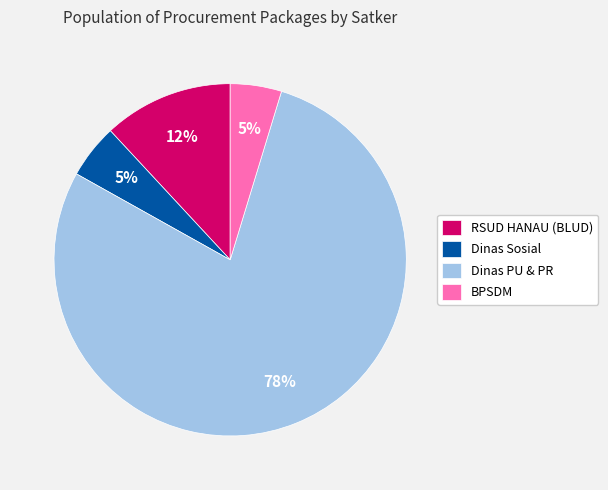

Do Dinas Sosial and Dinas PU & PR together represent more than half of the pie?

Yes